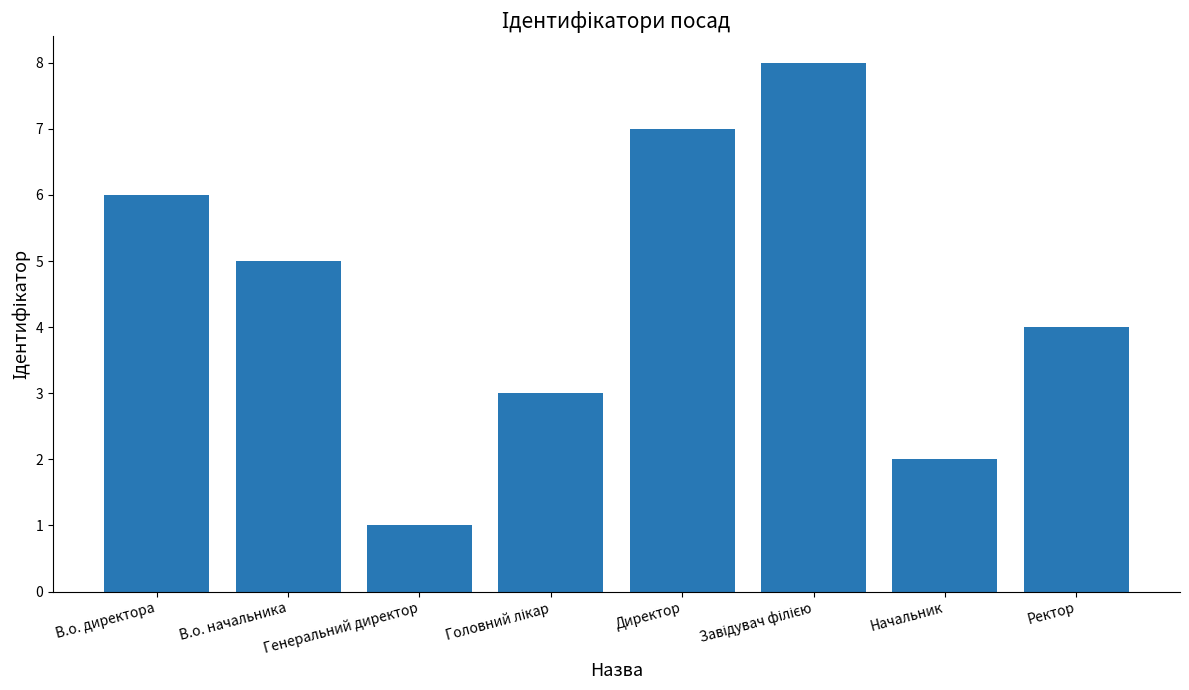

What value does the data have at В.о. директора?

6